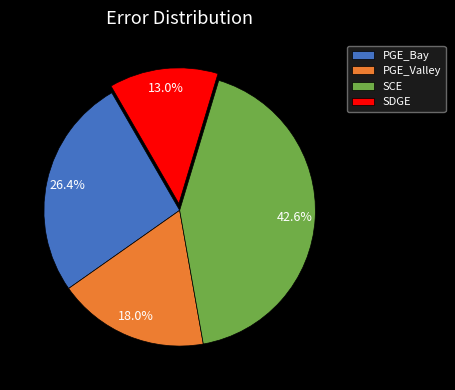

How many slices are in this pie chart?

4